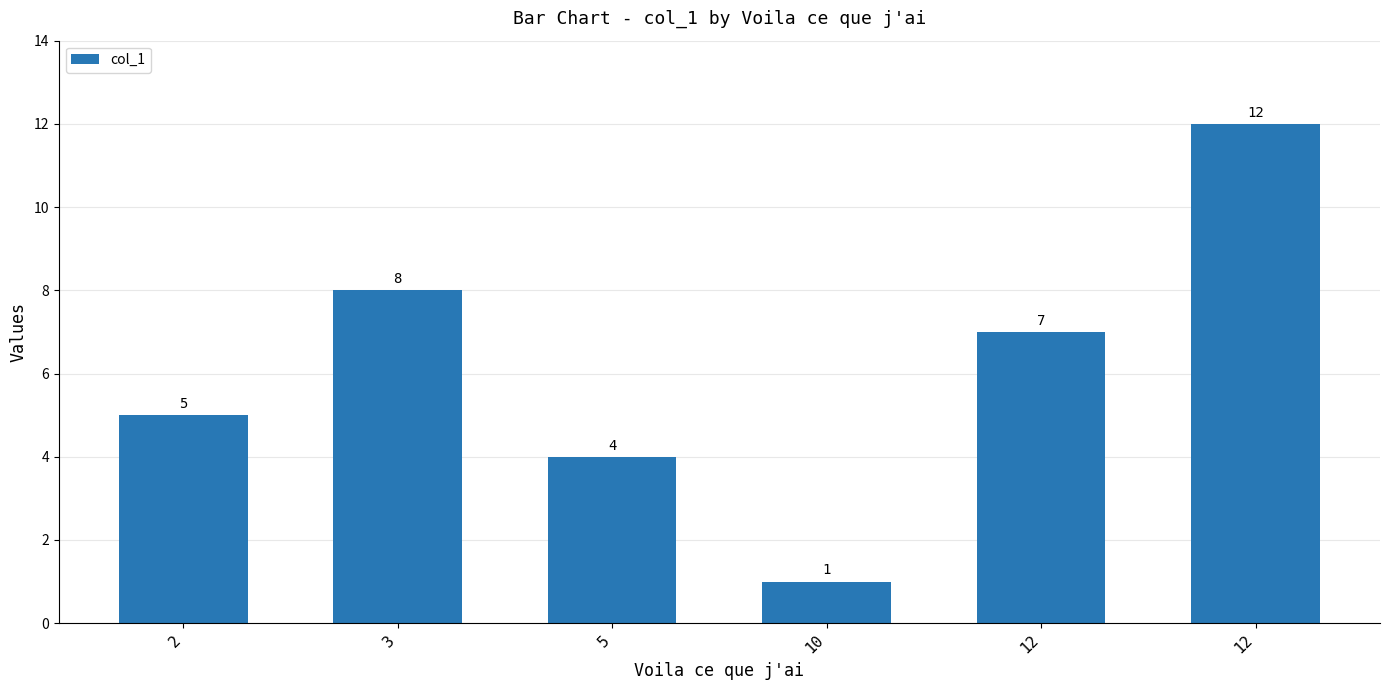

How many bars are there in total?

6